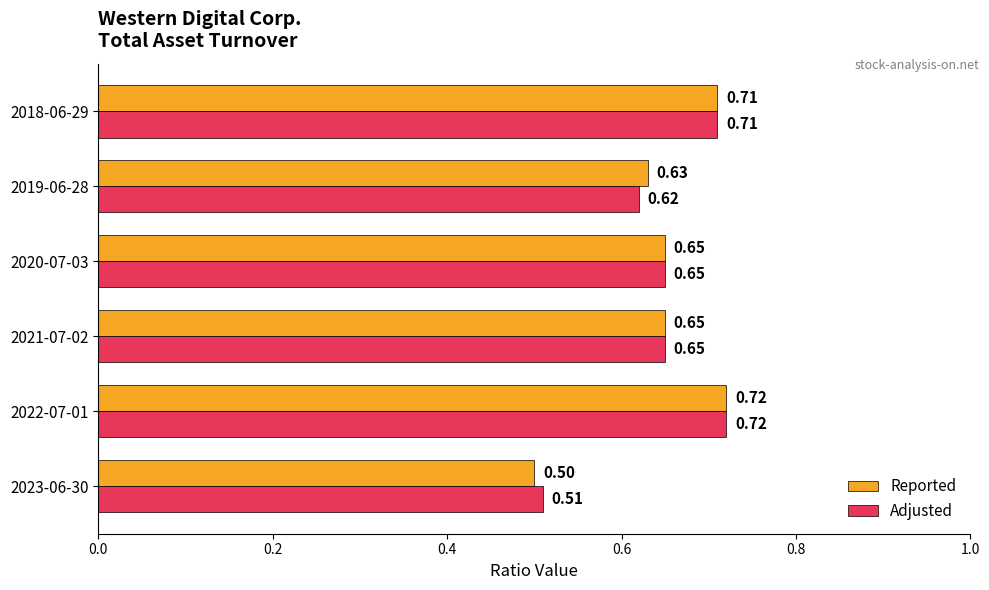

Between 2022-07-01 and 2019-06-28, which series saw the biggest shift?

Adjusted